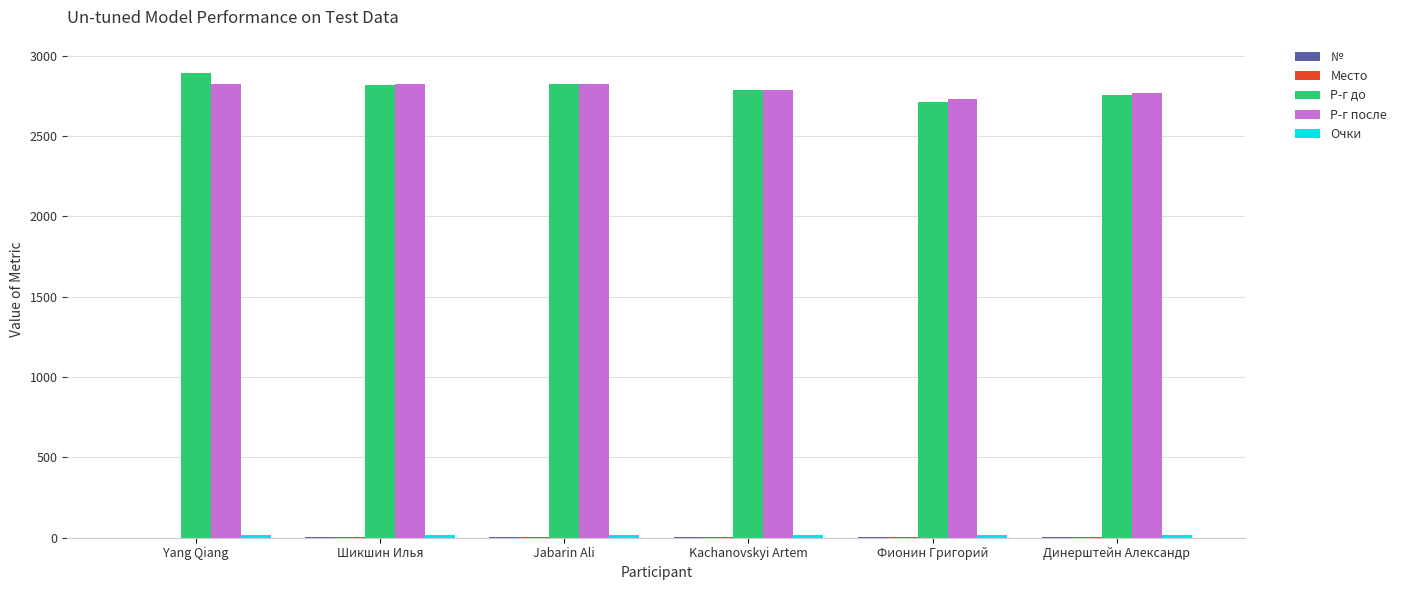

The value of Р-г после at Yang Qiang is 4525. True or false?

False